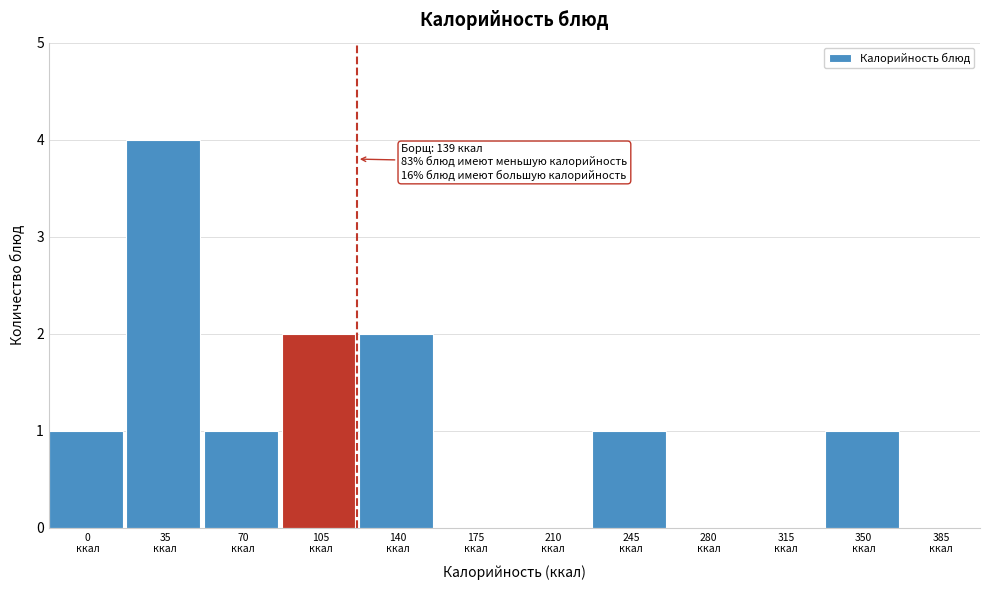

What is the sum of all values?

12